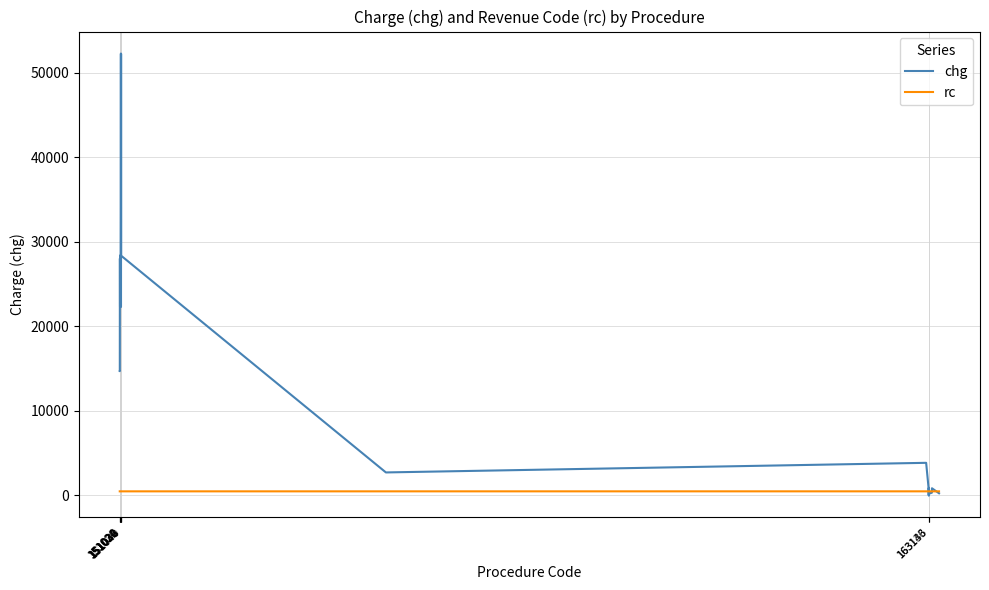

Which series has the largest total across all categories?

chg